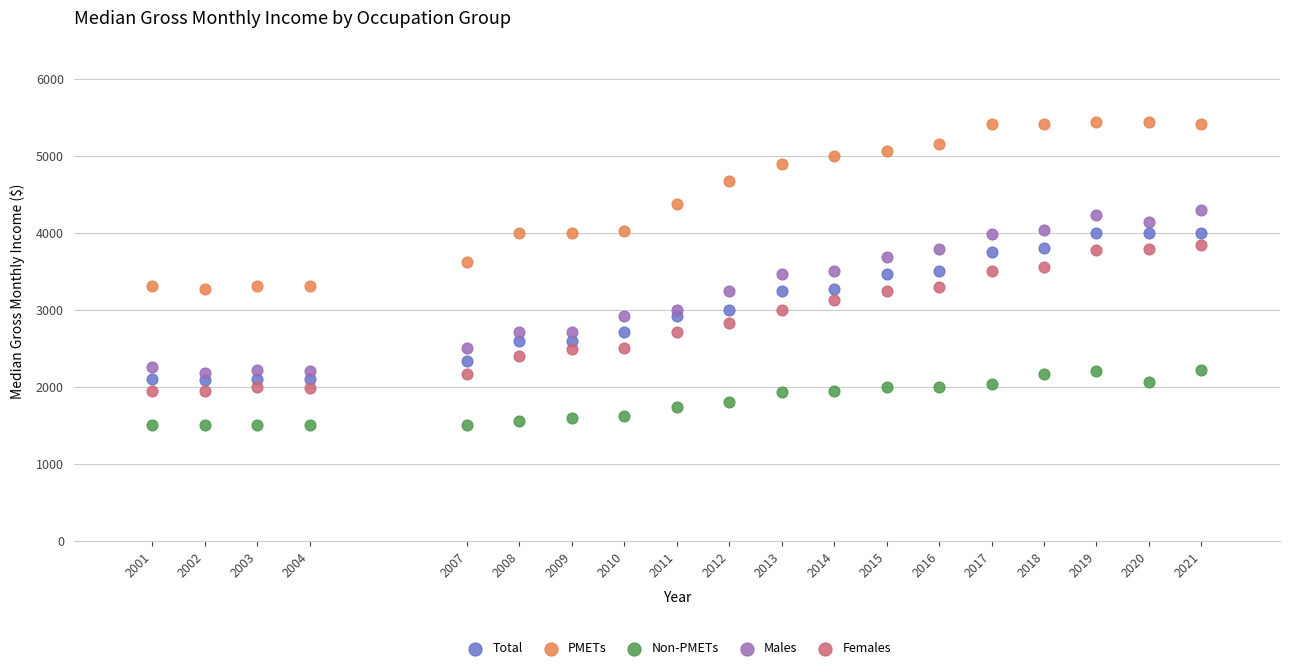

Which series reaches the maximum Y coordinate?

PMETs